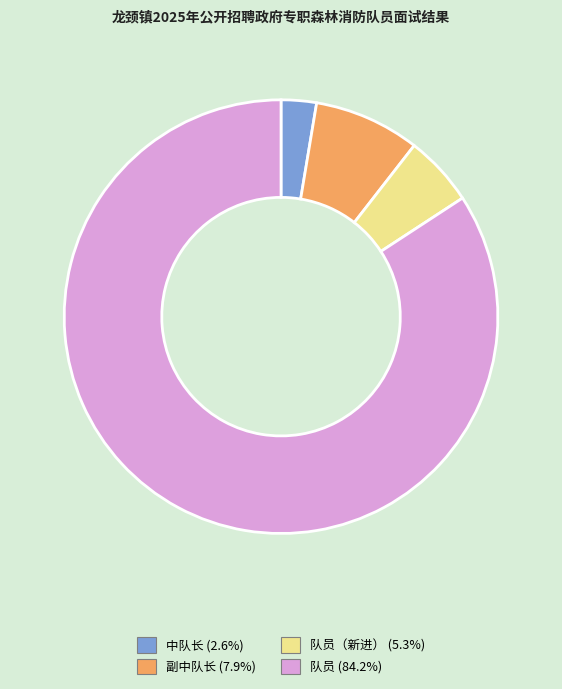

Does any single category account for the majority?

Yes